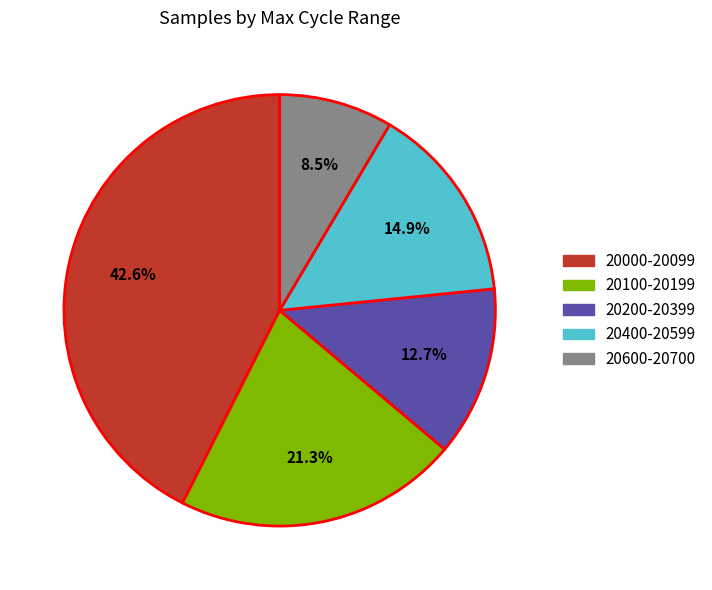

Is there a majority slice in this chart?

No